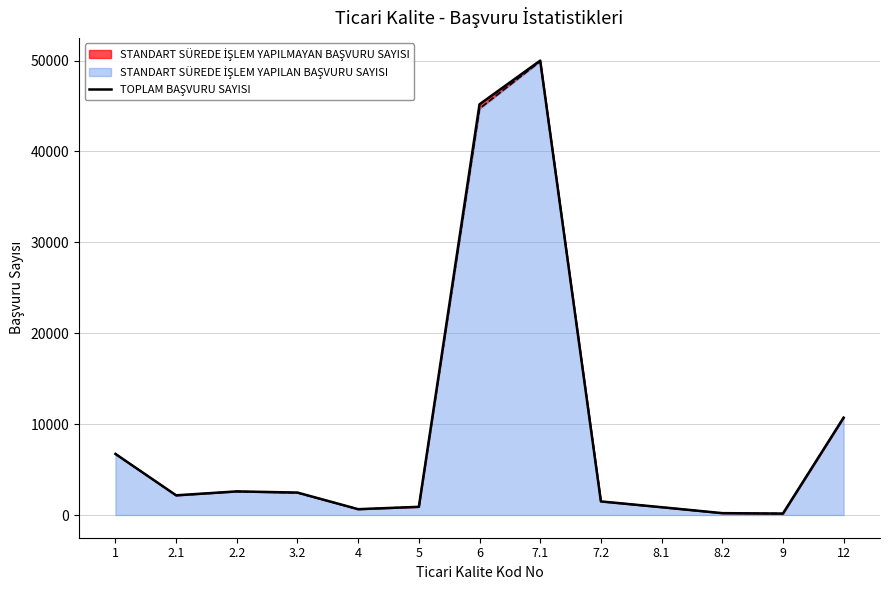

List the labels in order of value, smallest first.

9, 8.2, 4, 8.1, 5, 7.2, 2.1, 3.2, 2.2, 1, 12, 6, 7.1